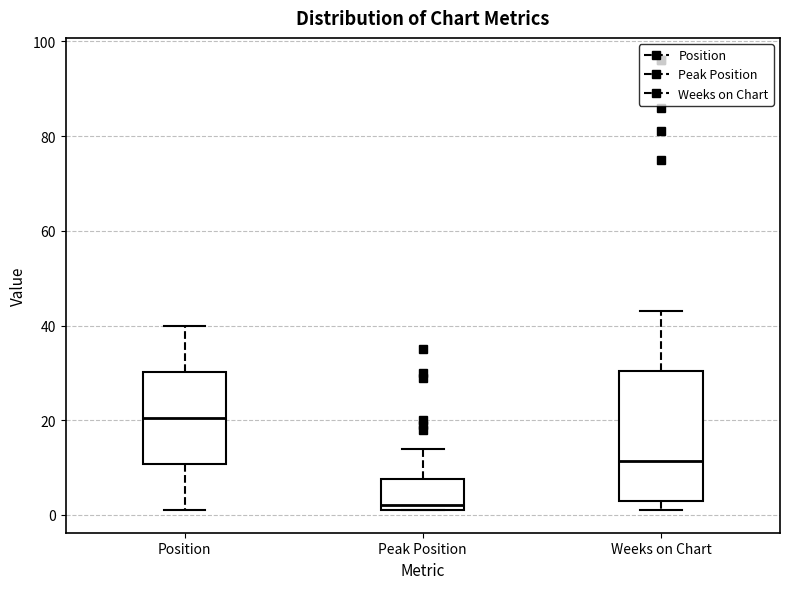

Which box has the highest median line?

Position